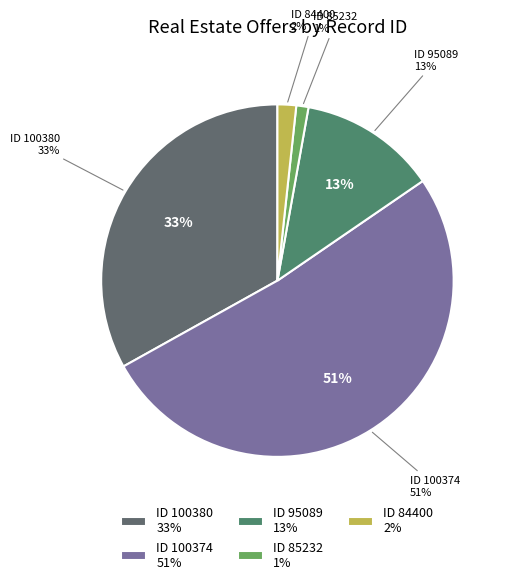

How many slices are in this pie chart?

5